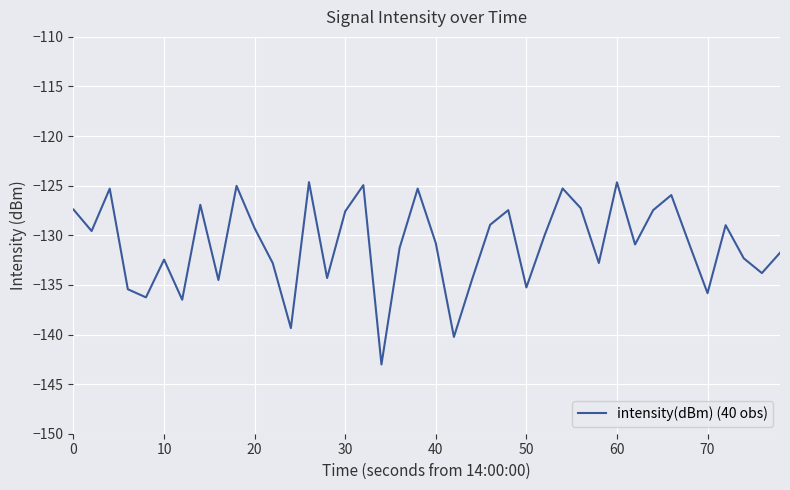

What is the difference between the maximum and minimum values?

18.4